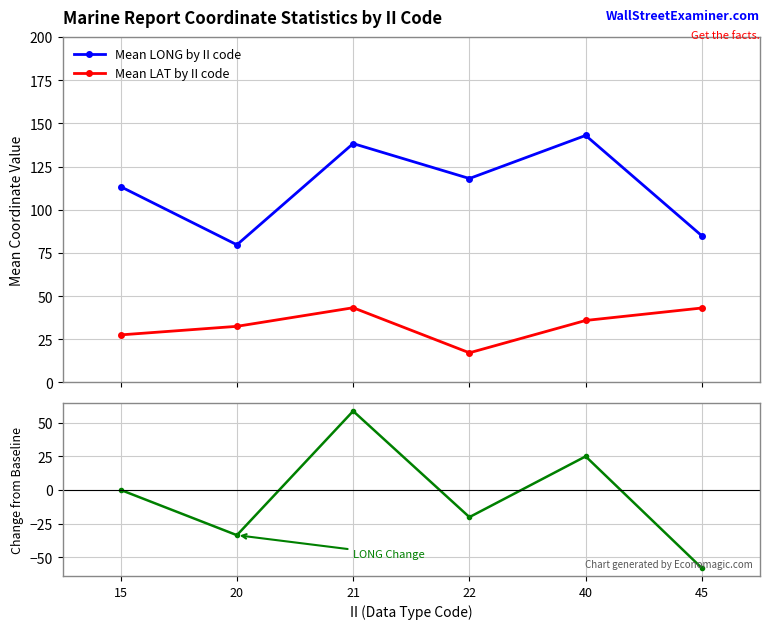

What is the value of the Mean LONG by II code point at the 2nd from the left?

79.7